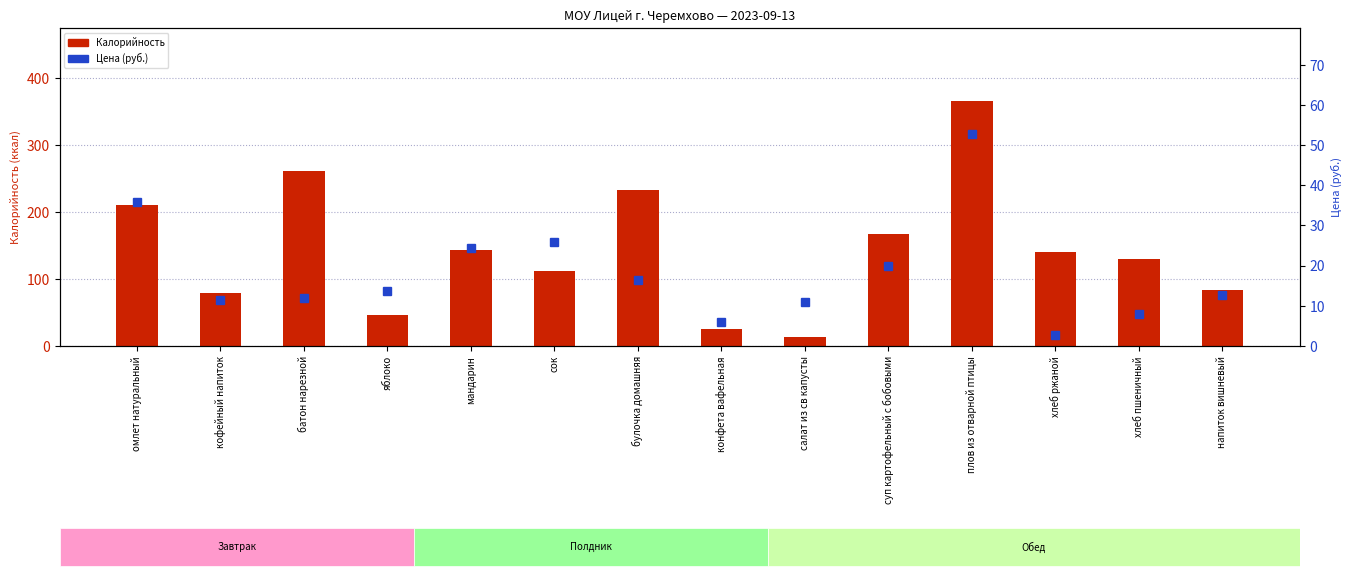

What is the highest value of the Калорийность series?

365.2